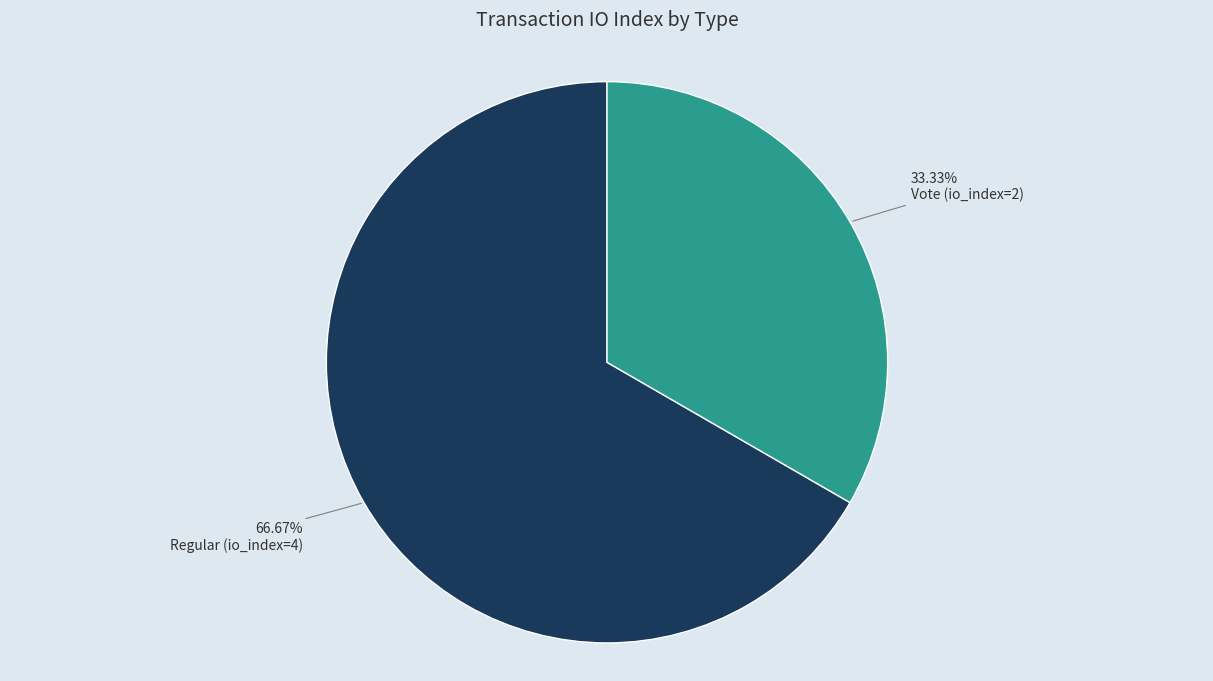

Does any single category account for the majority?

Yes